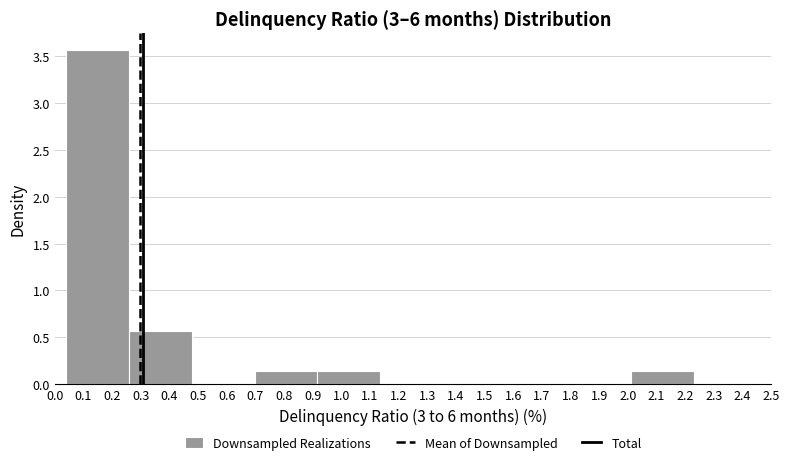

Reading left to right, list every bar in this chart as the range it spans on the x-axis followed by its height. Neither the bar edges nor the heights are printed on the chart, so give them approximately, as read against the axes.

0.040 to 0.259: 3.55
0.259 to 0.478: 0.55
0.478 to 0.697: 0
0.697 to 0.916: 0.15
0.916 to 1.135: 0.15
1.135 to 1.354: 0
1.354 to 1.573: 0
1.573 to 1.792: 0
1.792 to 2.011: 0
2.011 to 2.230: 0.15